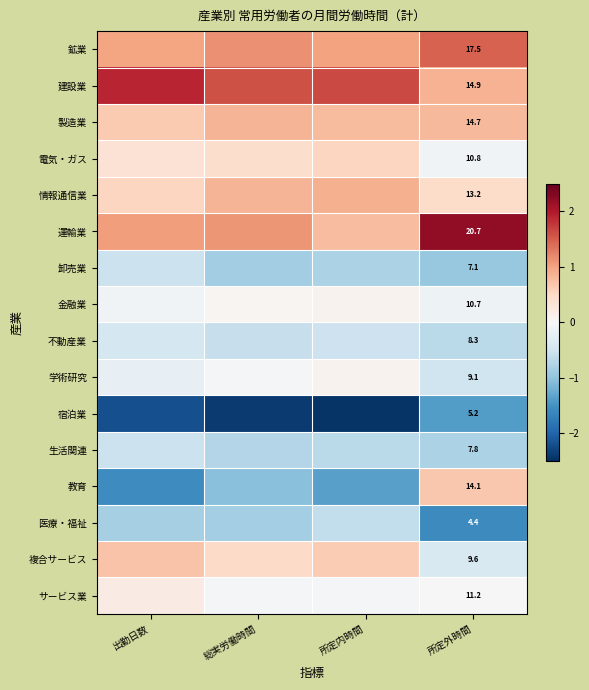

Rank the series at 所定外時間 from lowest to highest value.

医療・福祉, 宿泊業, 卸売業, 生活関連, 不動産業, 学術研究, 複合サービス, 金融業, 電気・ガス, サービス業, 情報通信業, 教育, 製造業, 建設業, 鉱業, 運輸業